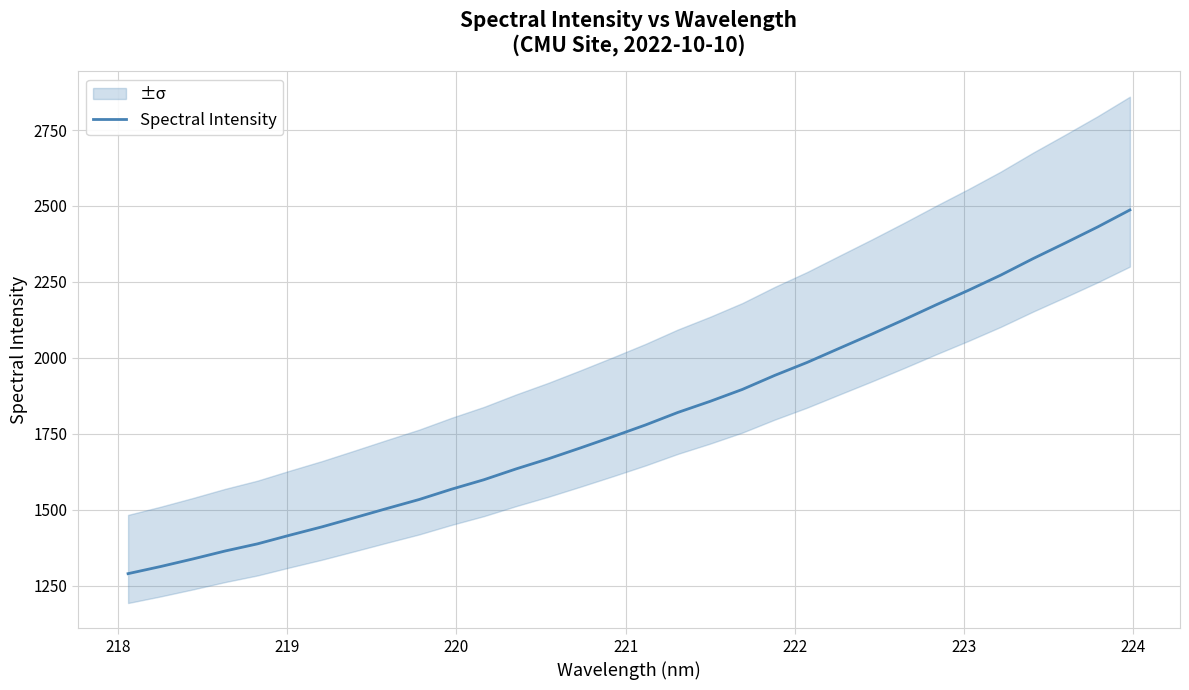

What is the lowest value of the Spectral Intensity series?

1289.4